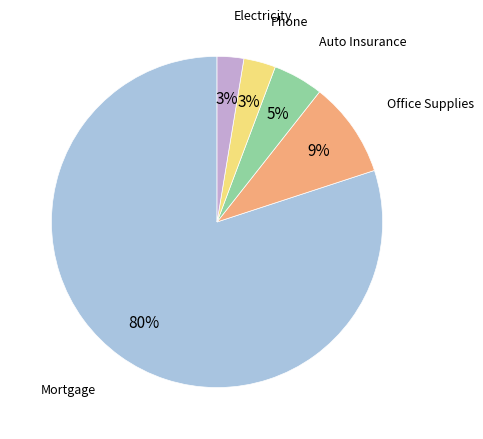

To the nearest percent, what is the average slice percentage?

20%